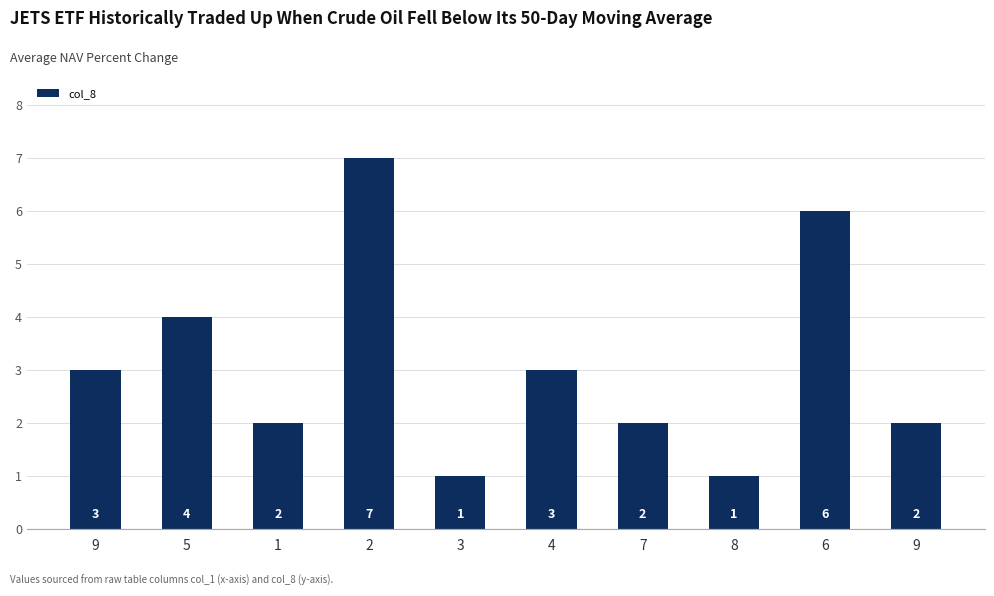

Does the chart contain any negative values?

No